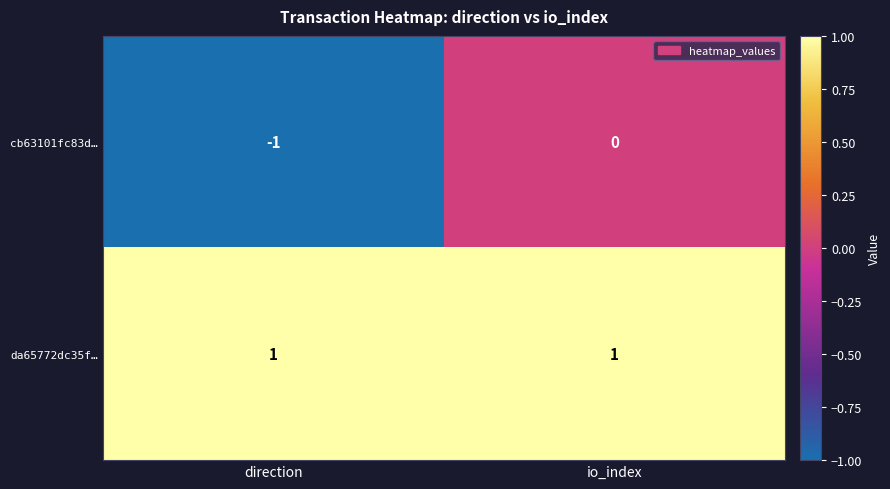

Which series has the widest spread of values?

cb63101fc83d…